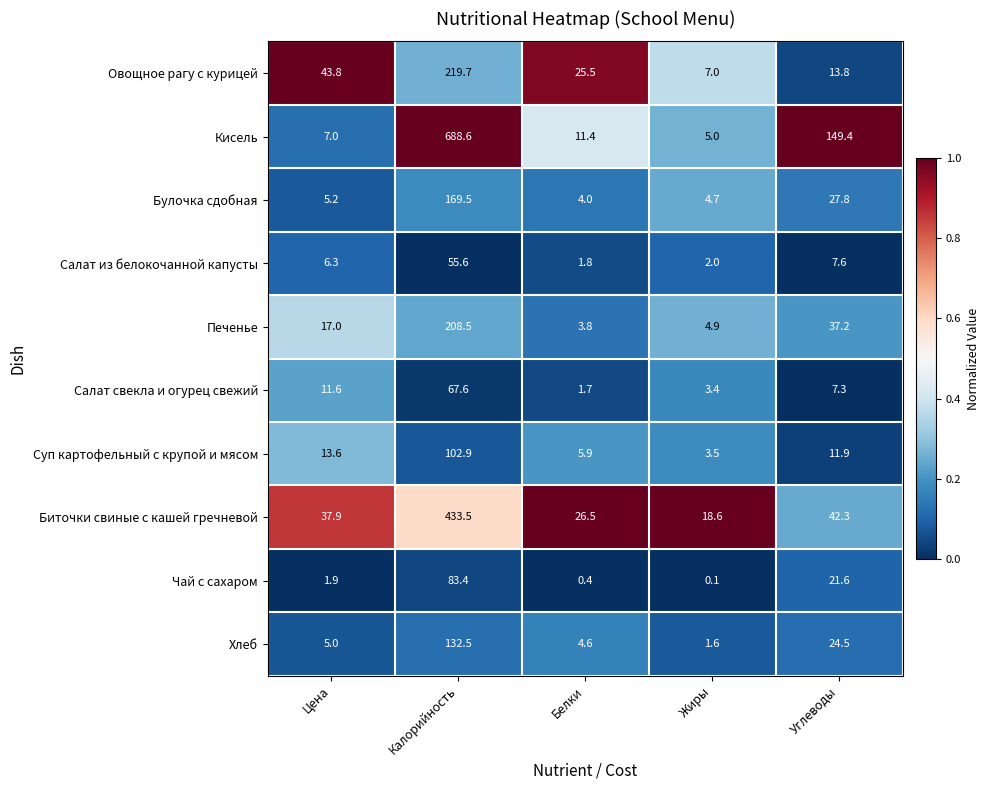

What is the average value of the Салат свекла и огурец свежий series?

18.3